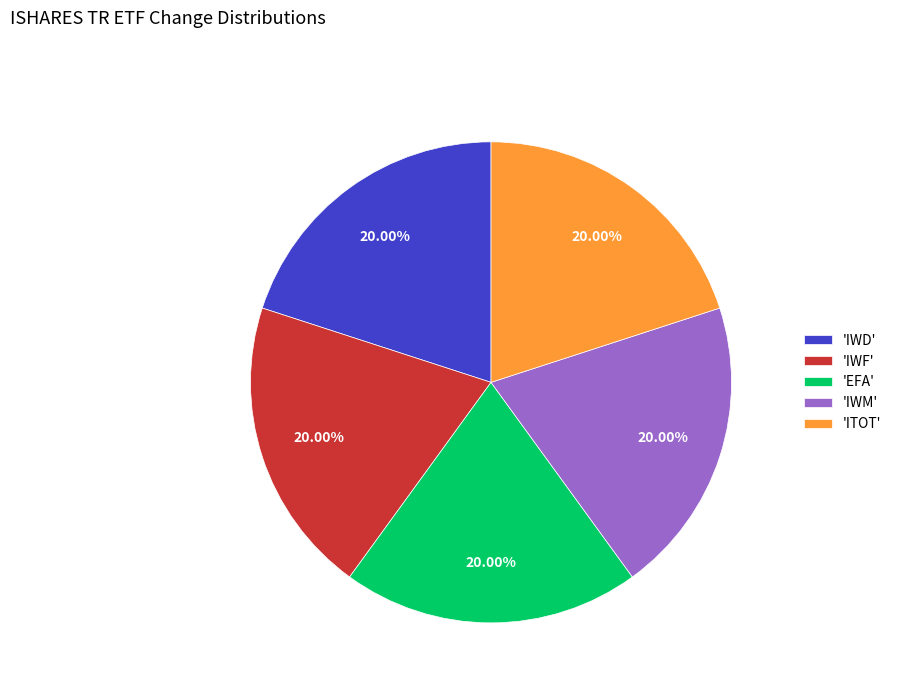

Does any single category account for the majority?

No